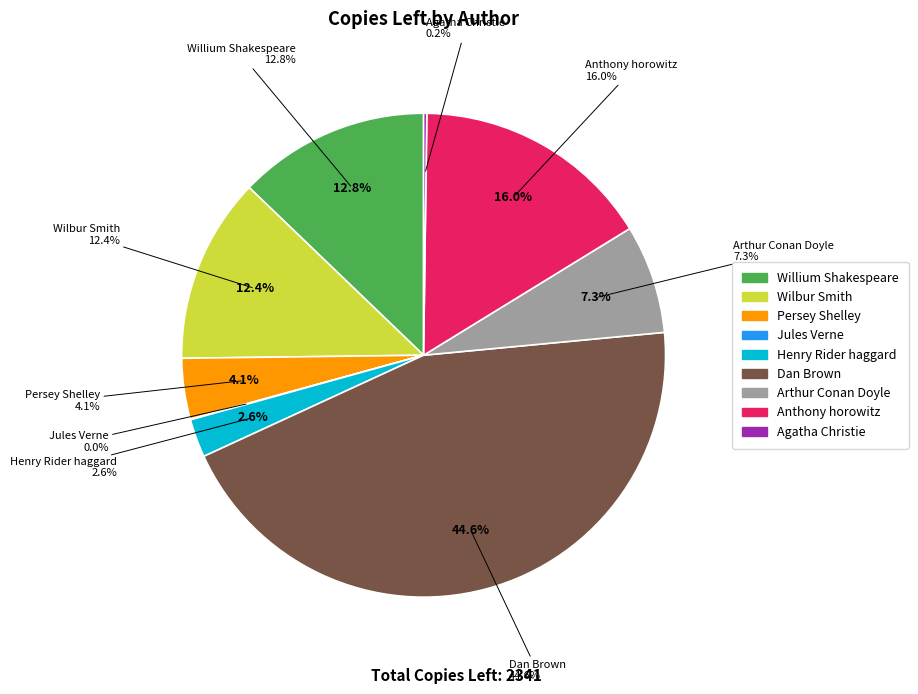

To the nearest percent, what is the difference between the largest and smallest slice percentages?

45%